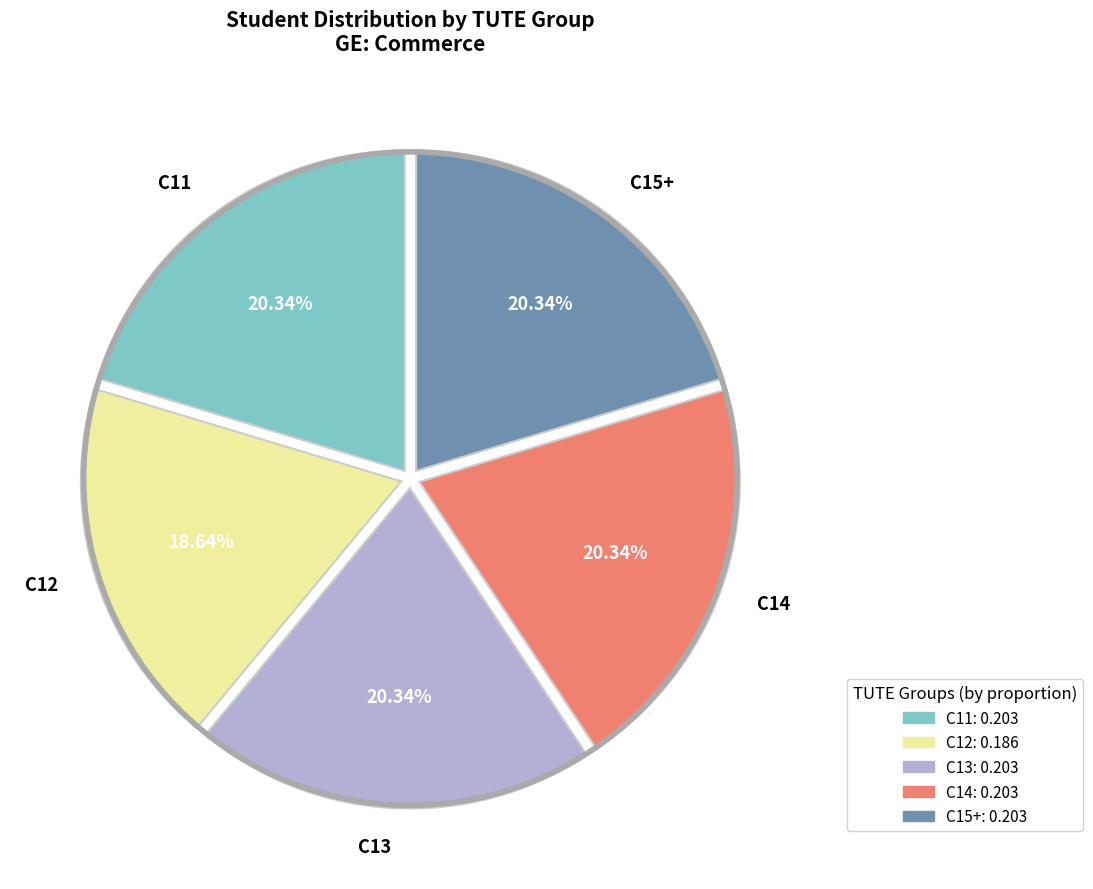

What is the ratio of the value at C12 to the value at C11?

0.9